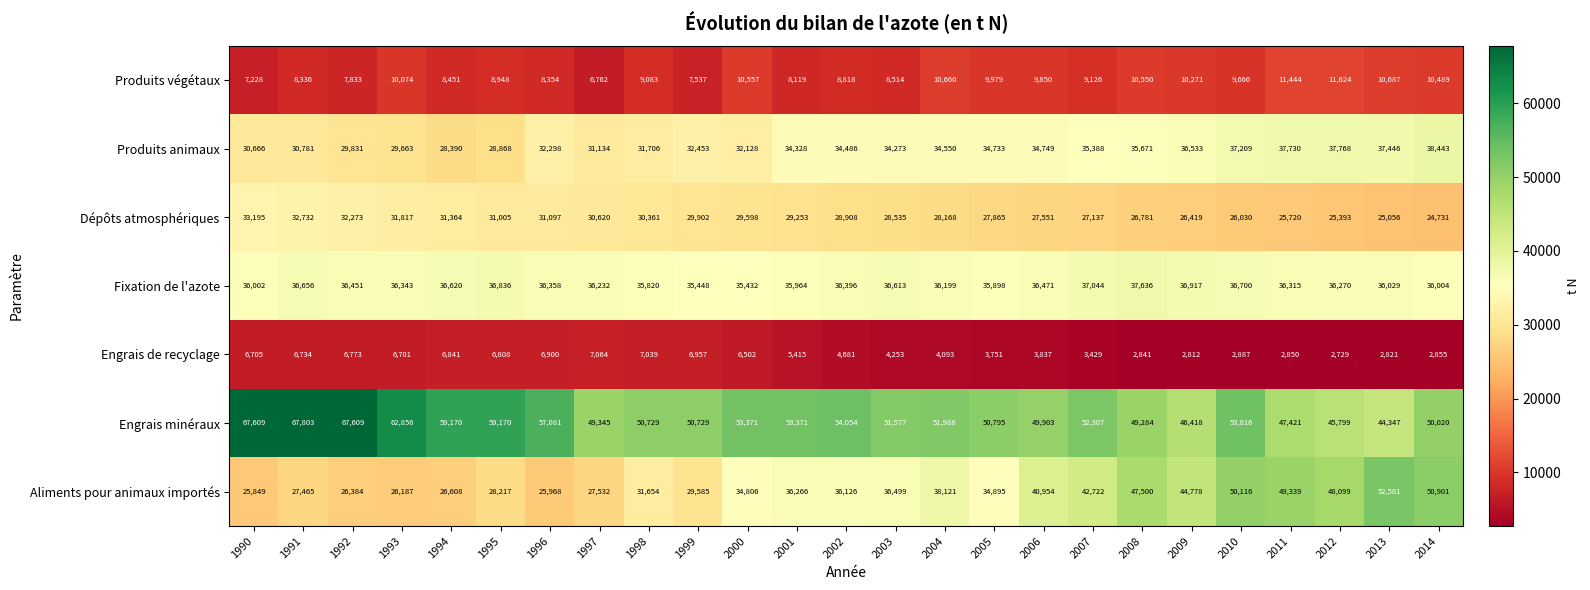

What value does the Produits animaux series have at 2013, to the nearest 50?

37450